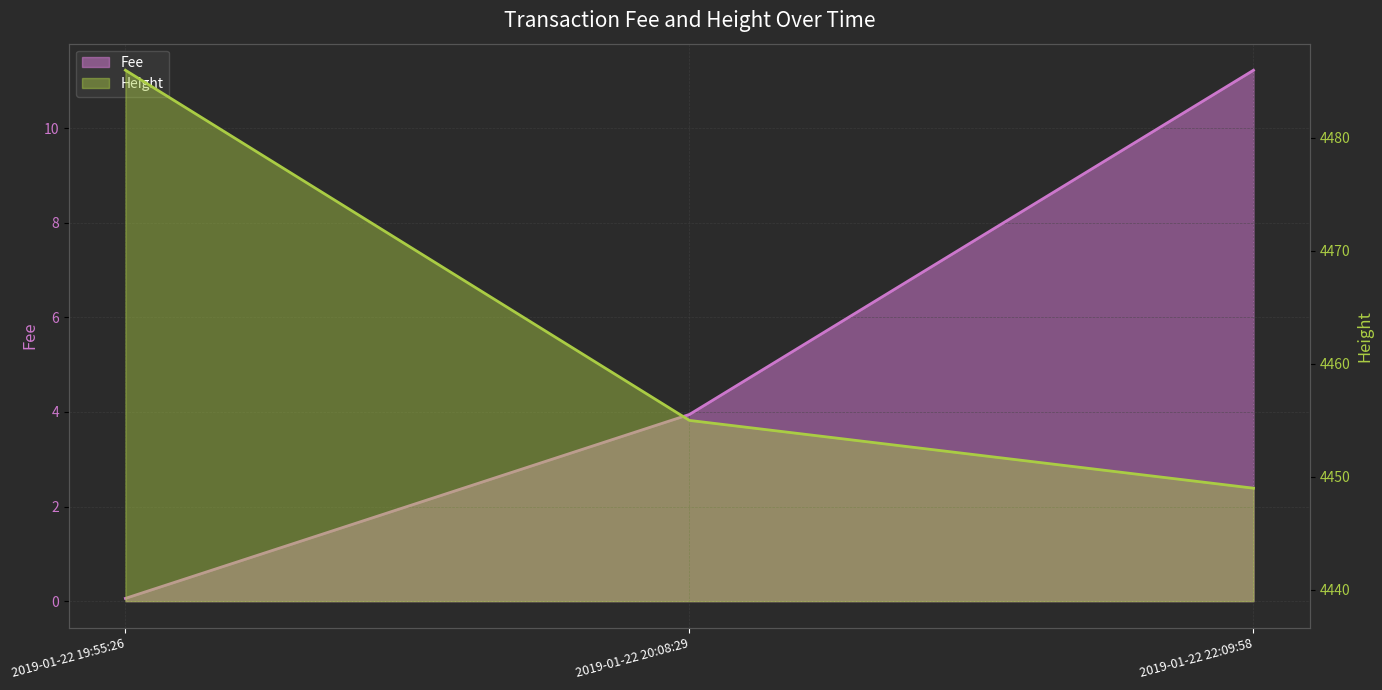

At how many categories does at least one series exceed 1215?

3